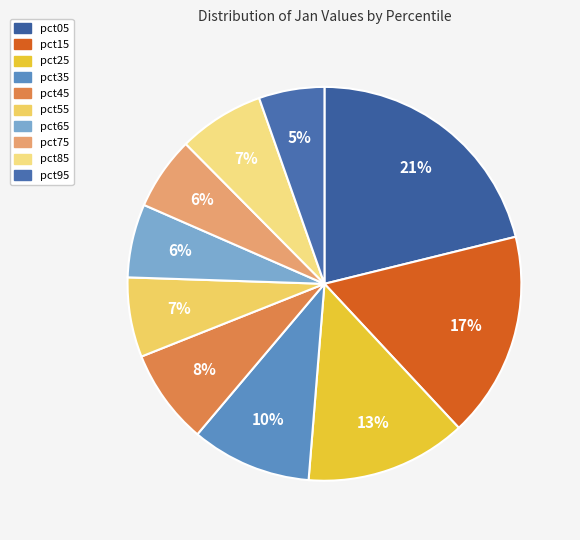

How many segments does this pie chart have?

10